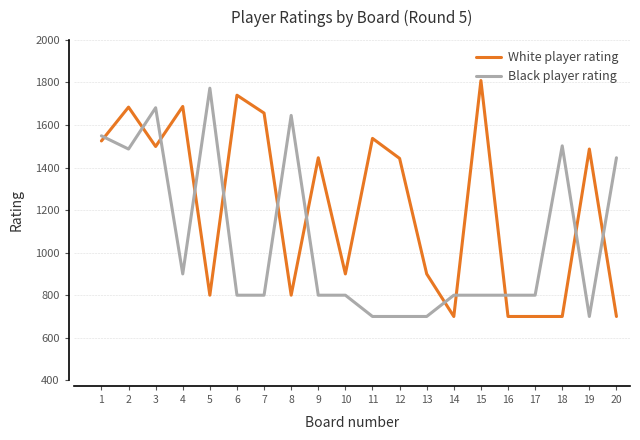

After their last crossing, which series has the higher values: Black player rating or White player rating?

Black player rating